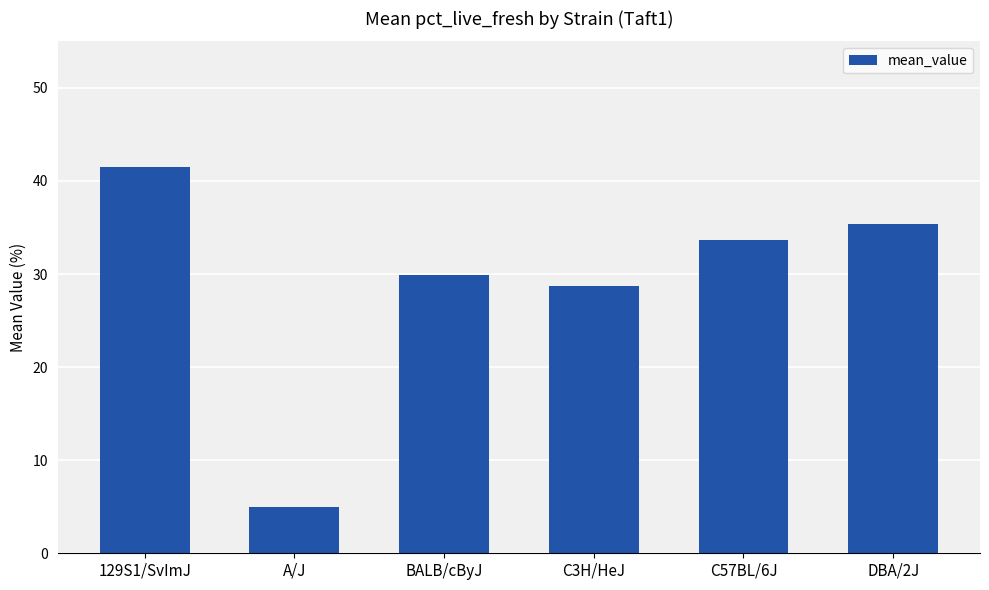

What position from the right is C3H/HeJ?

3